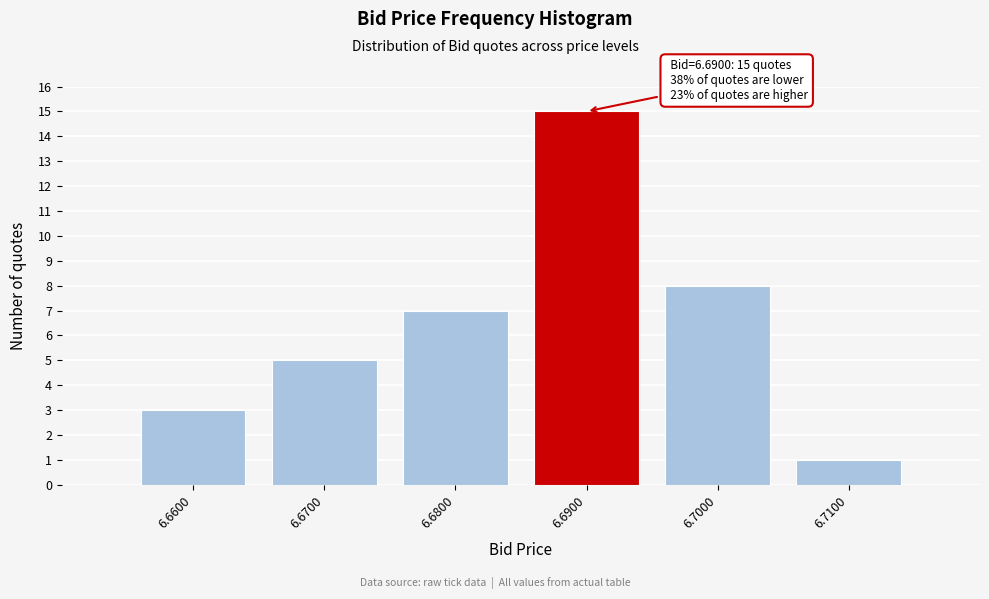

Reading left to right, what are all the values shown in this chart?

3	5	7	15	8	1